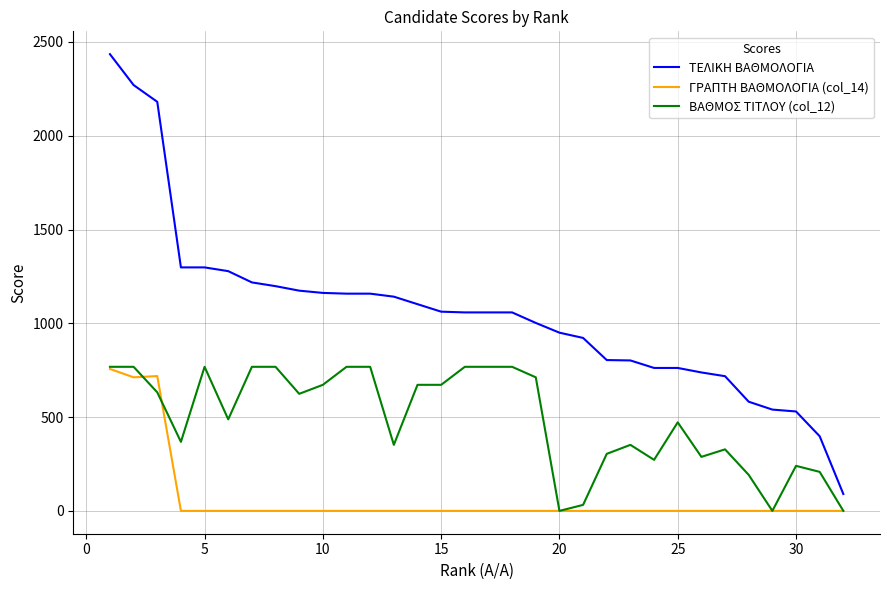

How many values in the ΤΕΛΙΚΗ ΒΑΘΜΟΛΟΓΙΑ series are below 1058?

14